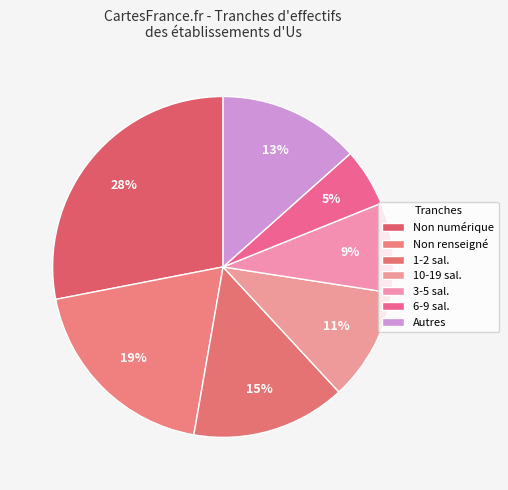

What is the smallest slice in the pie chart?

6-9 sal.